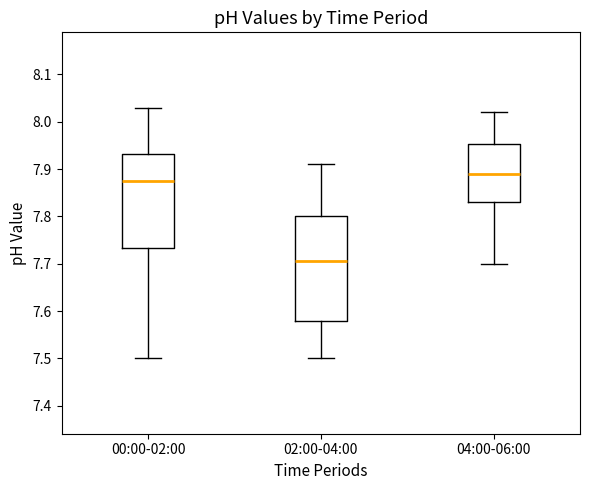

Where does the upper whisker of the box for 04:00-06:00 end on the y-axis? The values are not printed on the chart, so give them approximately, as read against the axis.

8.02